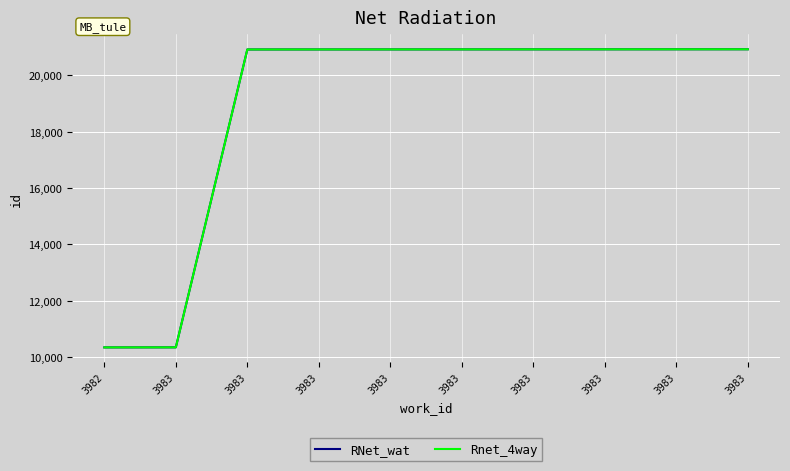

Does the chart display data point markers on the line(s)?

No